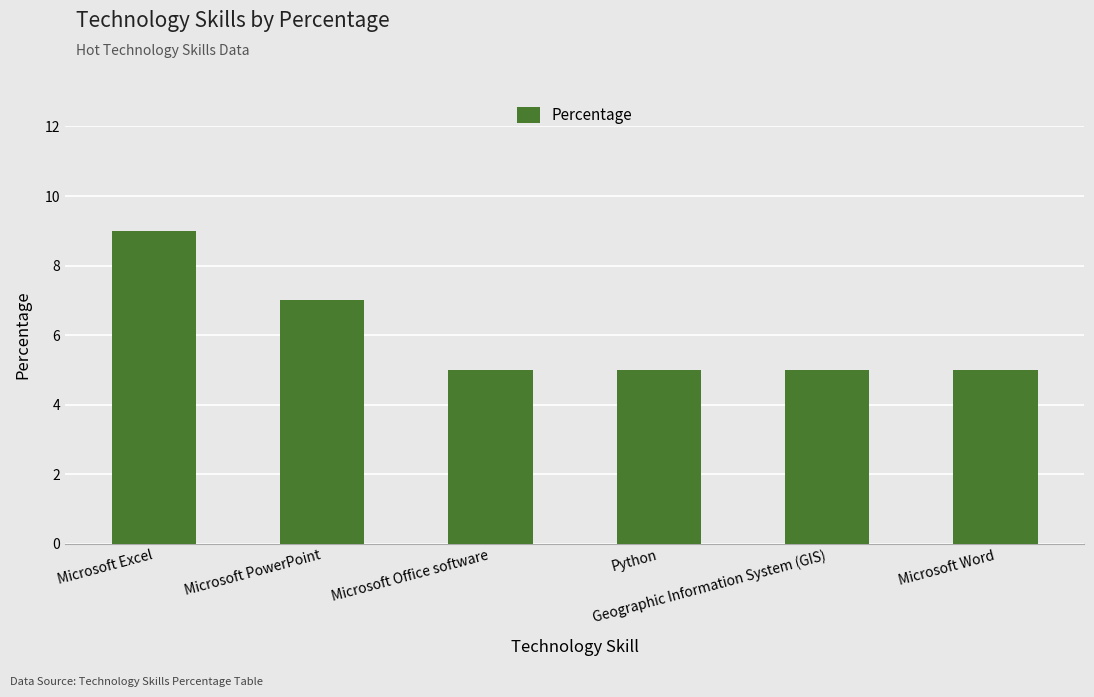

What is the ratio of the value at Python to the value at Microsoft PowerPoint?

0.7